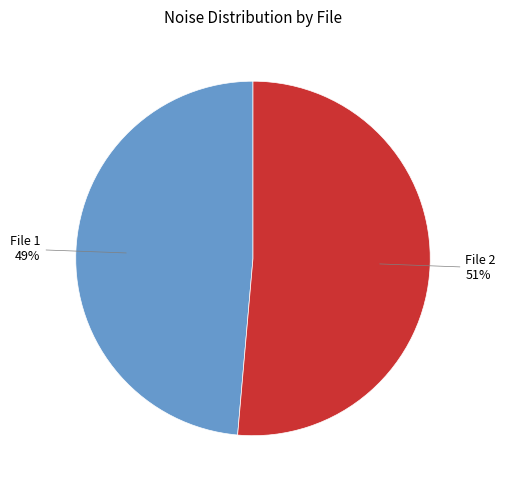

Which category accounts for the majority?

File 2